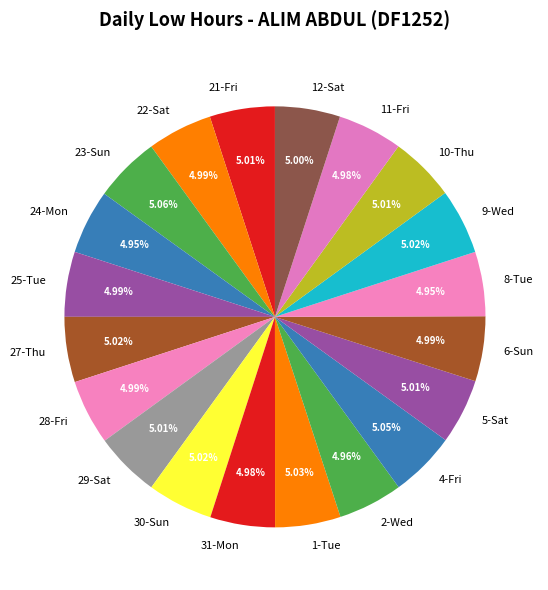

Do 28-Fri and 10-Thu together represent more than half of the pie?

No